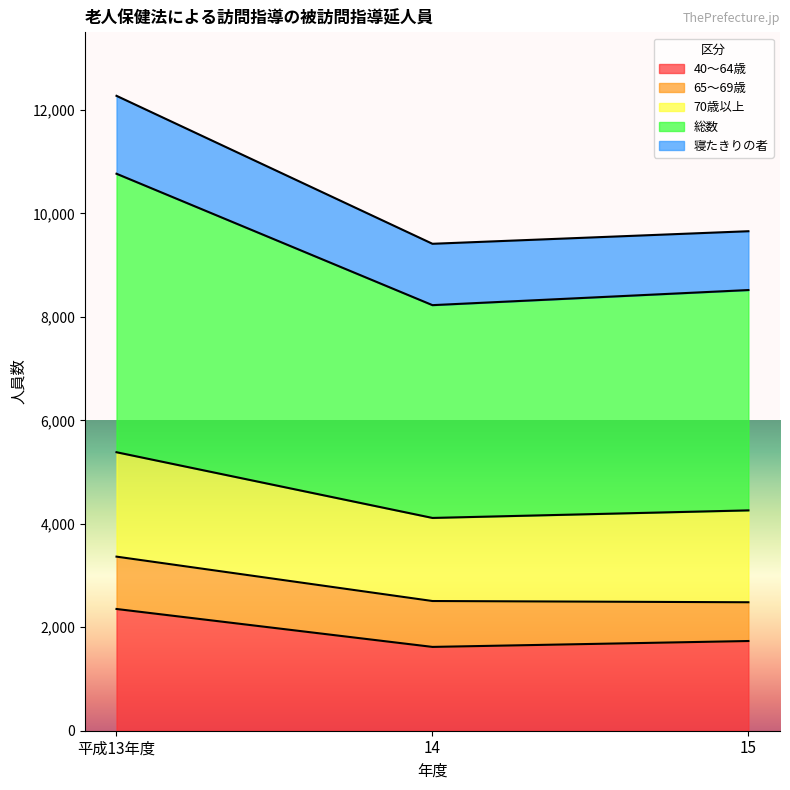

Read the 40～64歳 value at 平成13年度.

2353